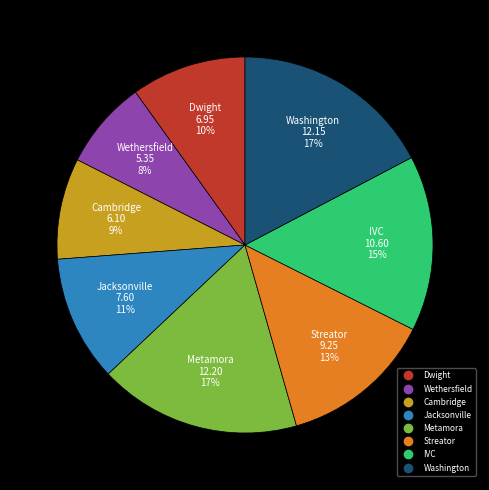

The Metamora slice represents 17% of the pie. True or false?

True